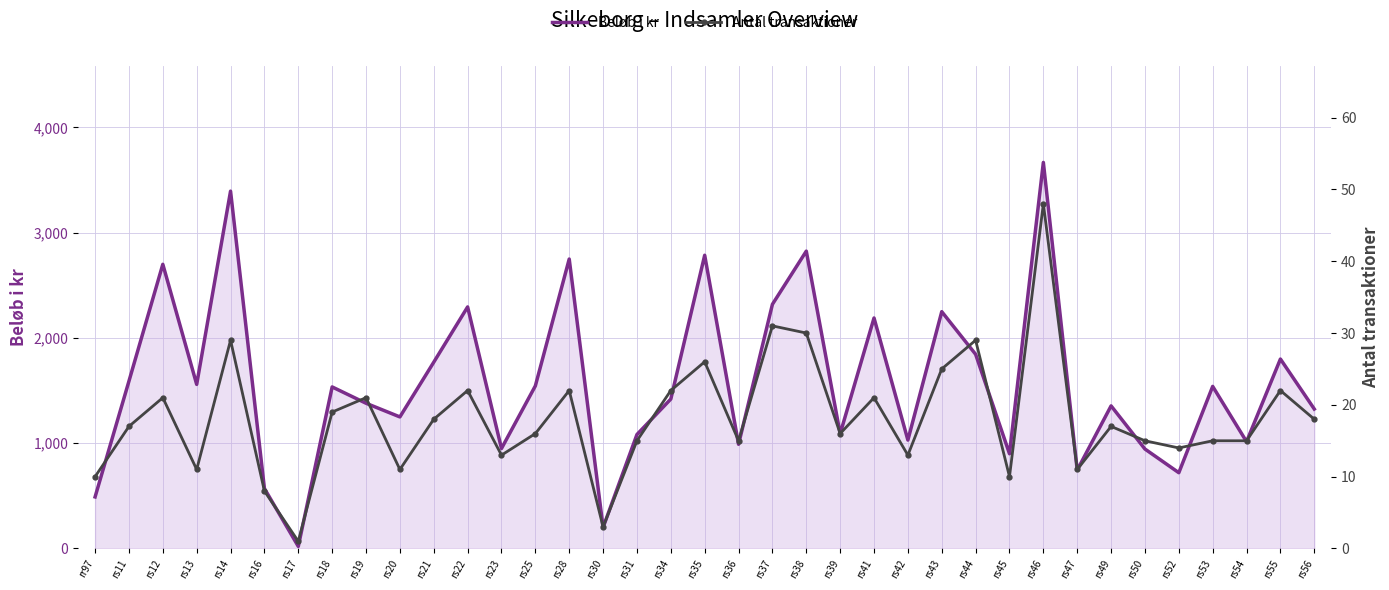

Reading left to right, extract all data points from this chart.

Beløb i kr: rr97=490	rs11=1590	rs12=2700	rs13=1559	rs14=3395	rs16=570	rs17=20	rs18=1535	rs19=1380	rs20=1250	rs21=1770	rs22=2295	rs23=950	rs25=1545	rs28=2750	rs30=200	rs31=1083	rs34=1420	rs35=2786	rs36=990	rs37=2320	rs38=2825	rs39=1090	rs41=2190	rs42=1030	rs43=2250	rs44=1845	rs45=900	rs46=3668	rs47=745	rs49=1355	rs50=945	rs52=720	rs53=1540	rs54=1015	rs55=1800	rs56=1325
Antal transaktioner: rr97=10	rs11=17	rs12=21	rs13=11	rs14=29	rs16=8	rs17=1	rs18=19	rs19=21	rs20=11	rs21=18	rs22=22	rs23=13	rs25=16	rs28=22	rs30=3	rs31=15	rs34=22	rs35=26	rs36=15	rs37=31	rs38=30	rs39=16	rs41=21	rs42=13	rs43=25	rs44=29	rs45=10	rs46=48	rs47=11	rs49=17	rs50=15	rs52=14	rs53=15	rs54=15	rs55=22	rs56=18